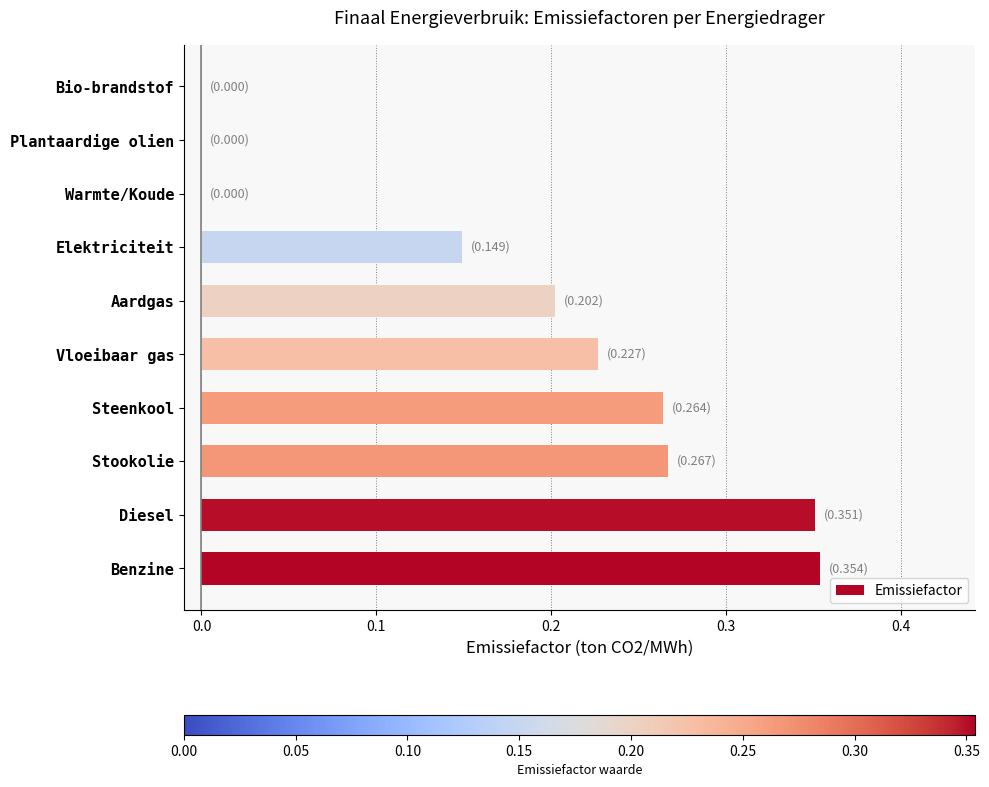

The chart shows a value of 0.2 at Warmte/Koude. True or false?

False